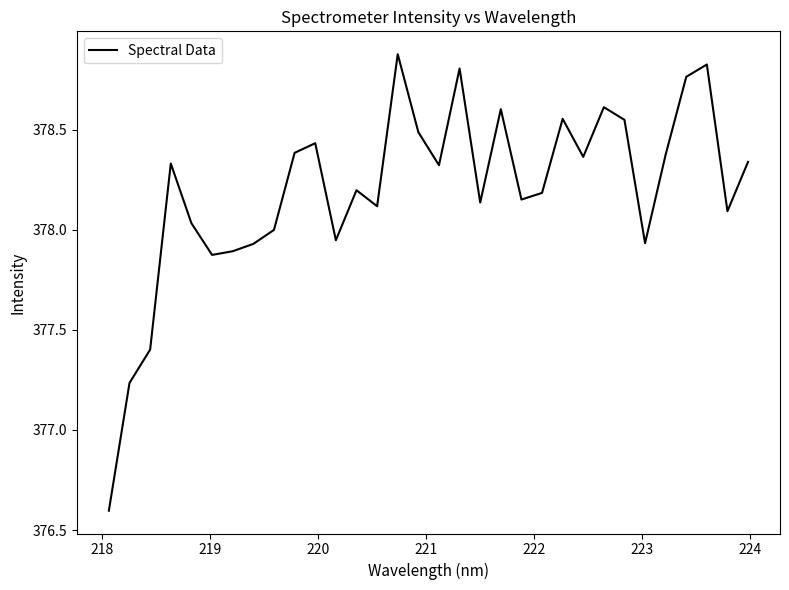

What is the smallest value displayed?

376.6